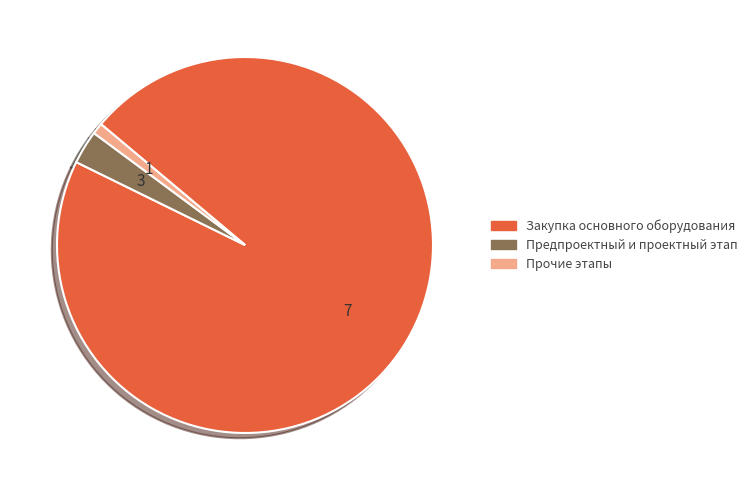

Is there any slice that represents more than half of the pie?

Yes